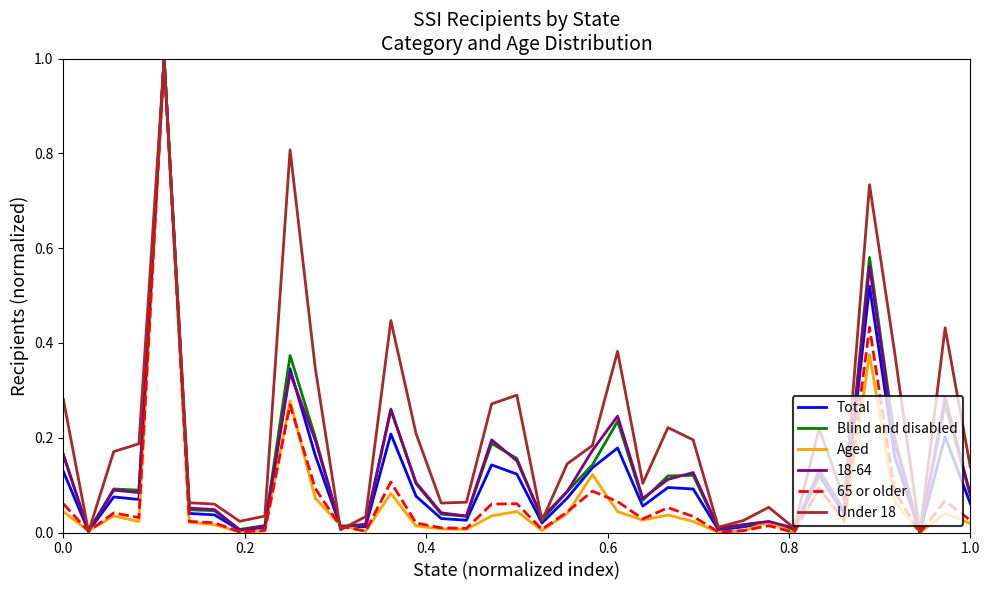

What is the greatest value displayed?

1.0